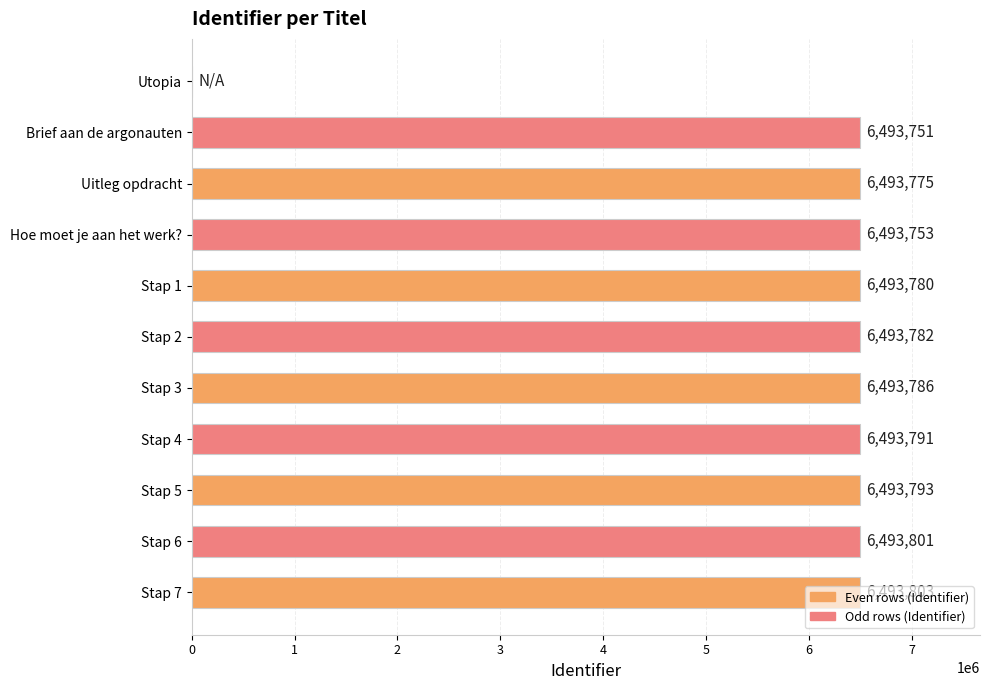

What is the greatest value displayed?

6493803